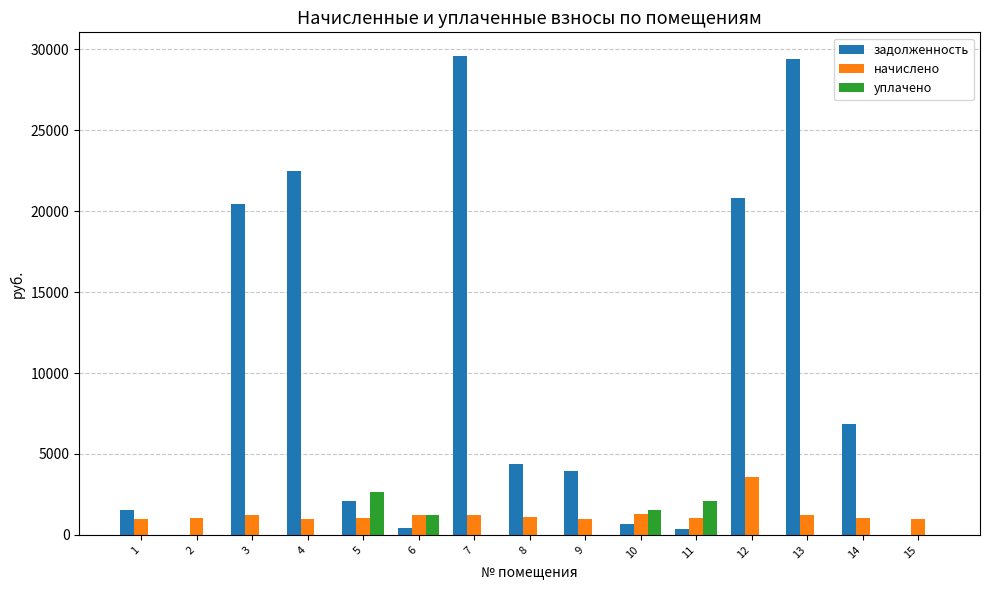

What is the maximum value for начислено?

3559.1